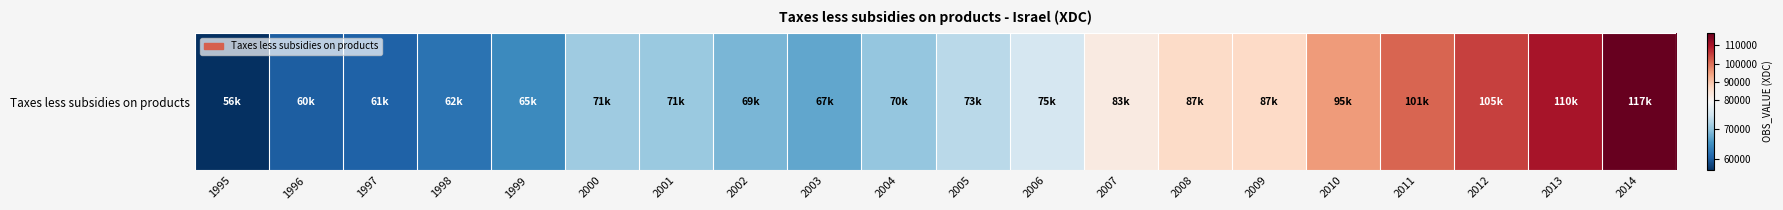

Approximately how many times larger is the value at 2003 compared to 2007?

0.8